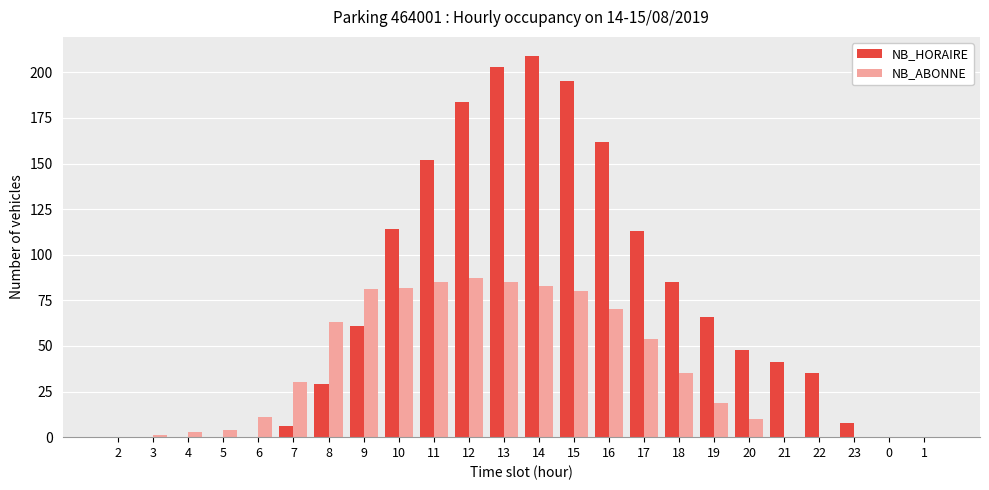

Reading left to right, list all the values displayed in this chart.

NB_HORAIRE: 2=0	3=0	4=0	5=0	6=0	7=6	8=29	9=61	10=114	11=152	12=184	13=203	14=209	15=195	16=162	17=113	18=85	19=66	20=48	21=41	22=35	23=8	0=0	1=0
NB_ABONNE: 2=0	3=1	4=3	5=4	6=11	7=30	8=63	9=81	10=82	11=85	12=87	13=85	14=83	15=80	16=70	17=54	18=35	19=19	20=10	21=0	22=0	23=0	0=0	1=0